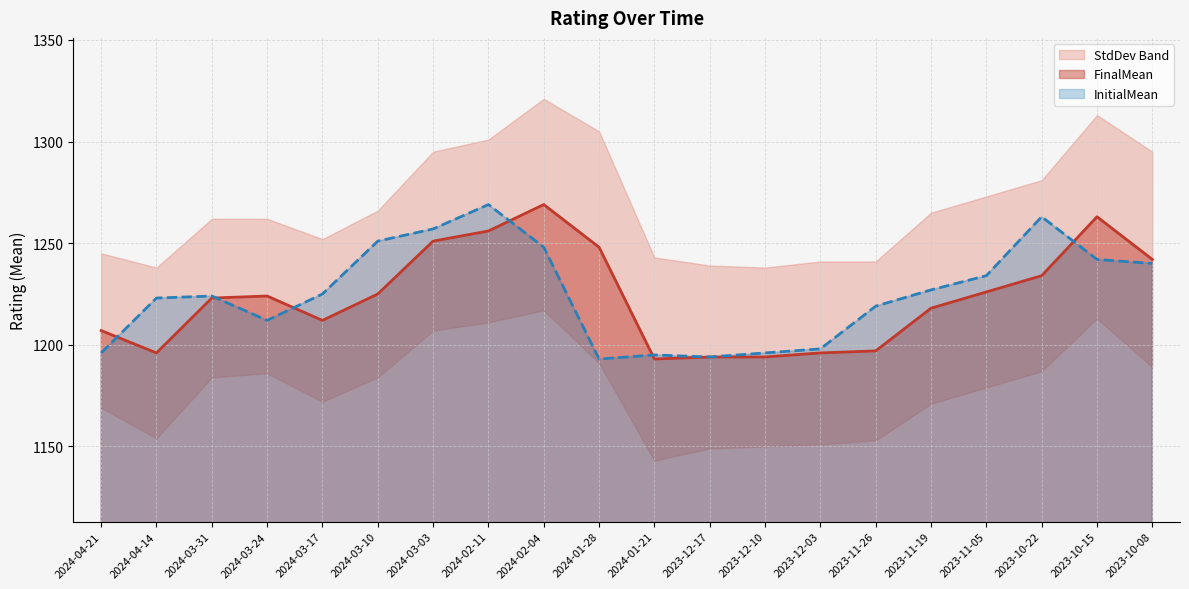

Which series has the widest spread of values?

FinalMean